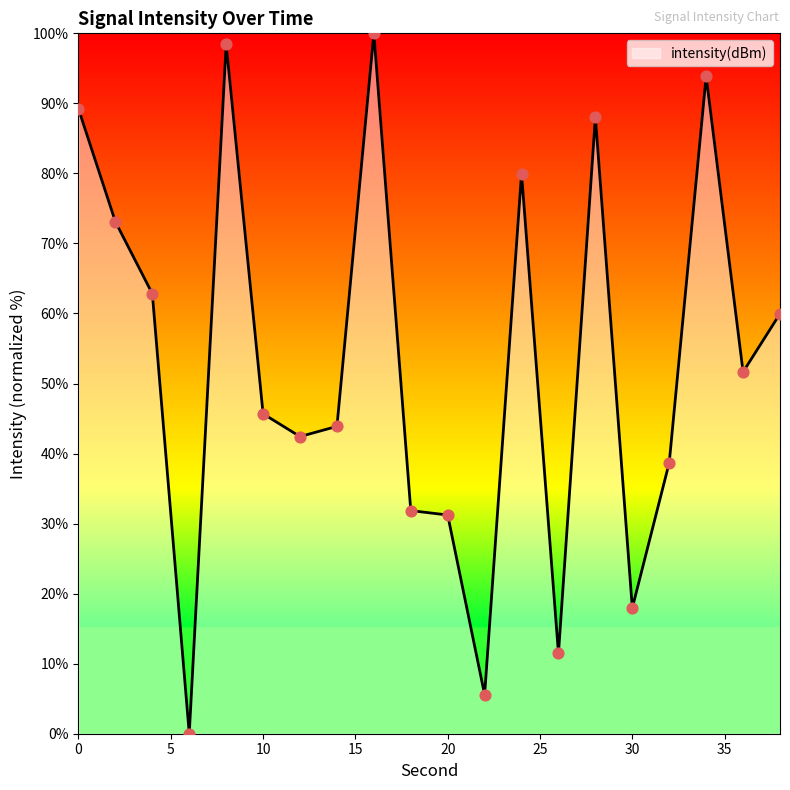

What is the greatest value displayed?

100.0